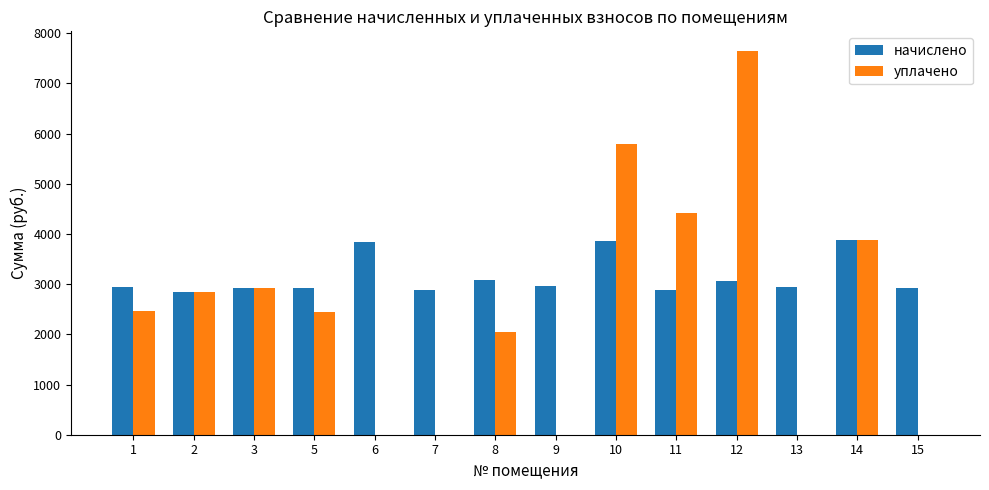

Between 6 and 14, which series saw the biggest shift?

уплачено